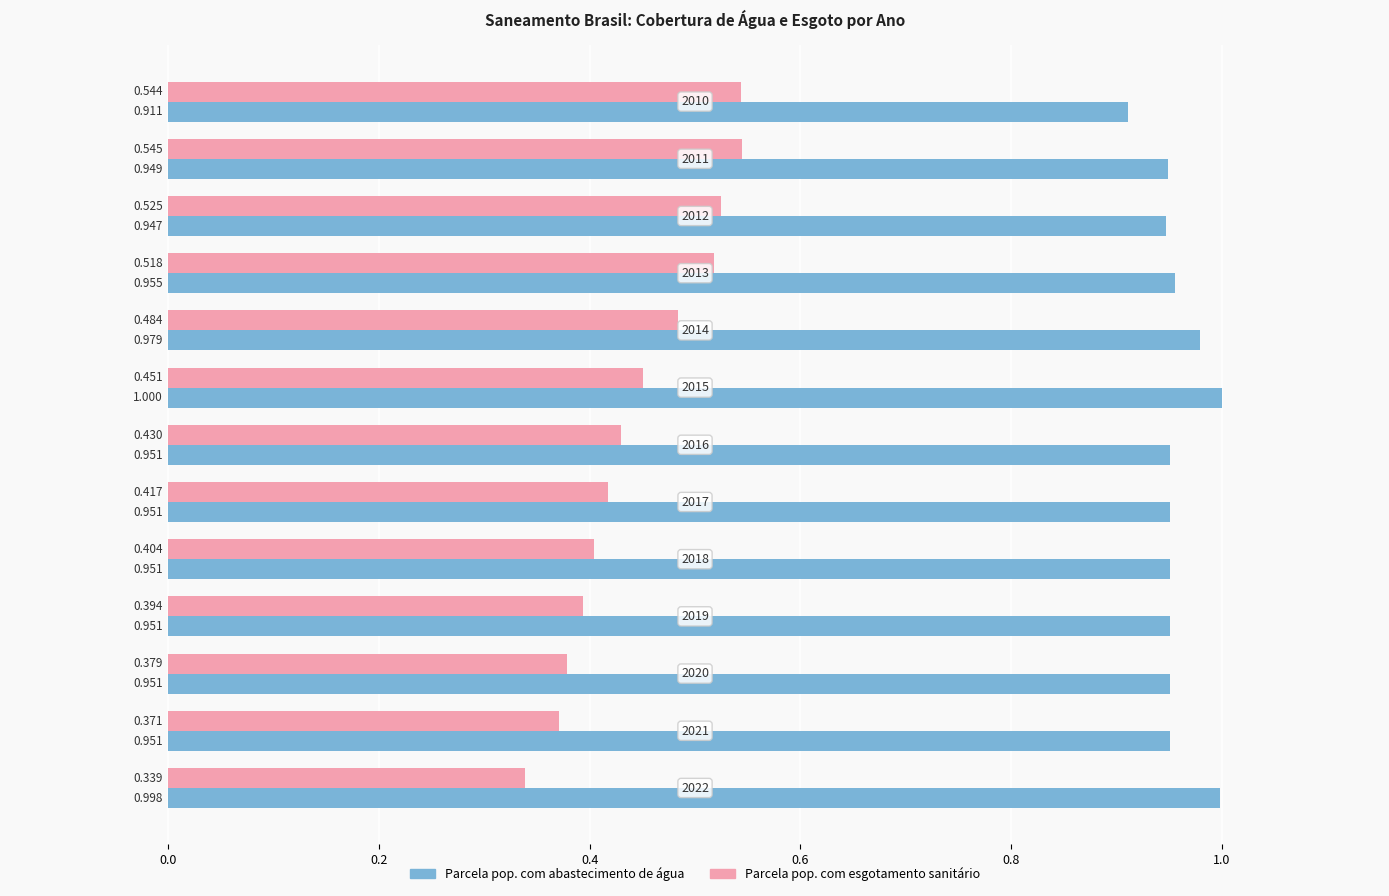

Which series has the largest total across all categories?

Parcela pop. com abastecimento de água